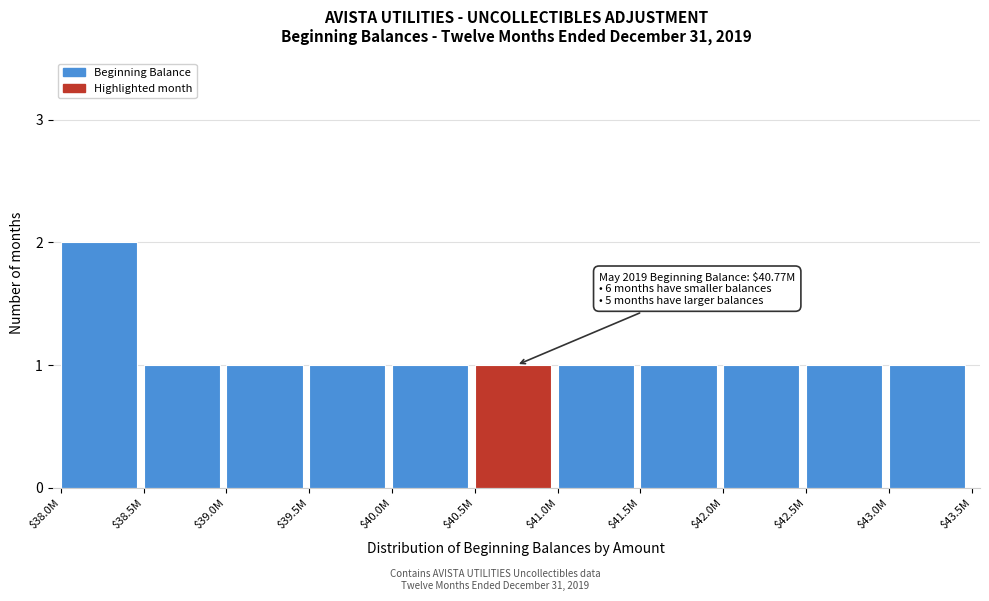

Reading left to right, extract all data points from this chart.

2	1	1	1	1	1	1	1	1	1	1